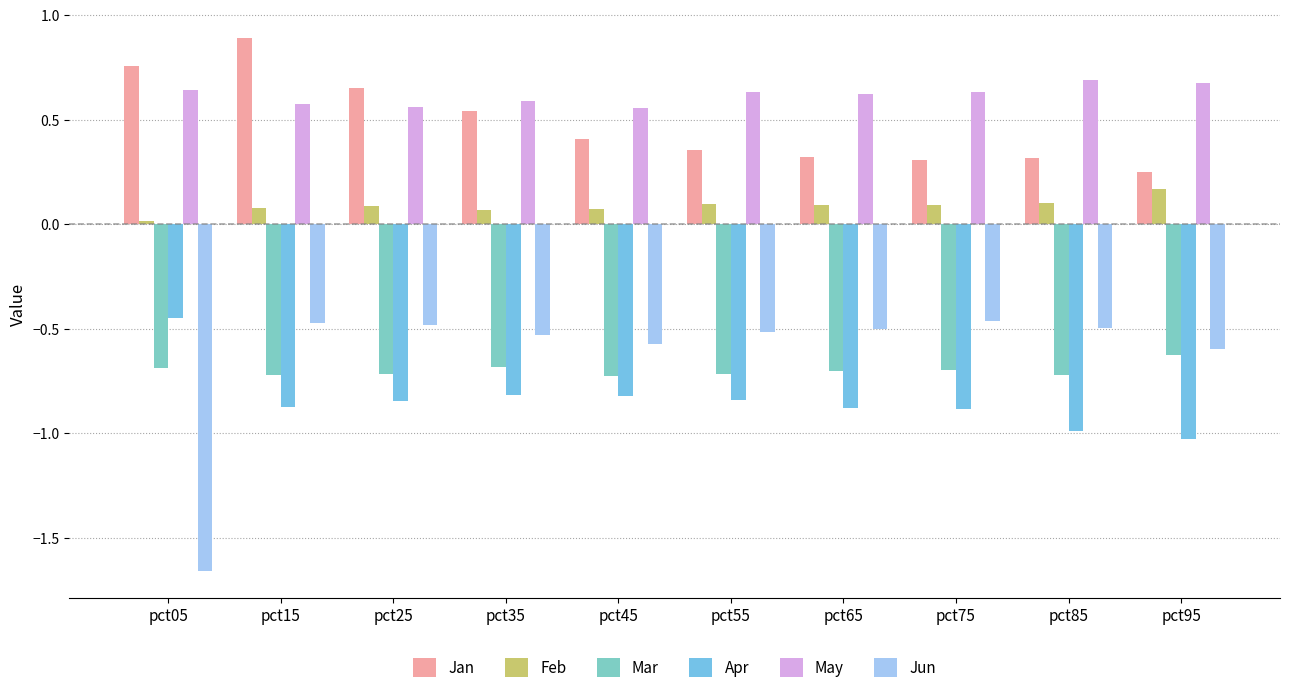

Read the Feb value at pct35.

0.1